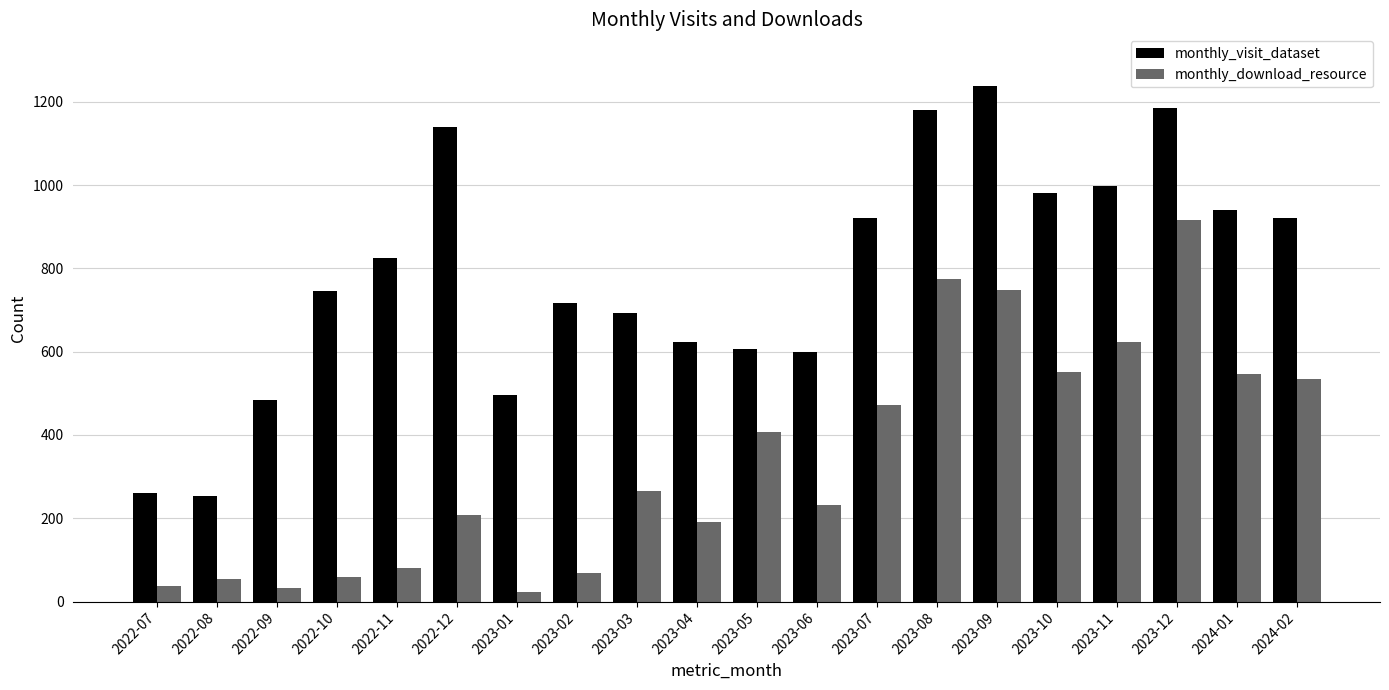

The monthly_download_resource series shows 551 at 2023-10. True or false?

True